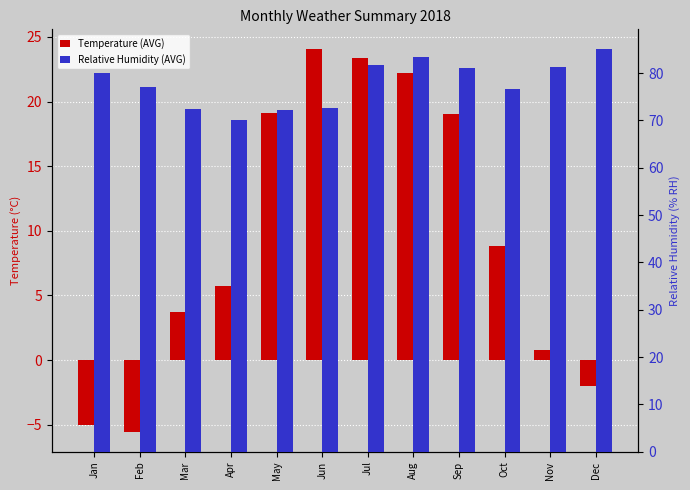

What value does the Temperature (AVG) series have at Mar?

3.7